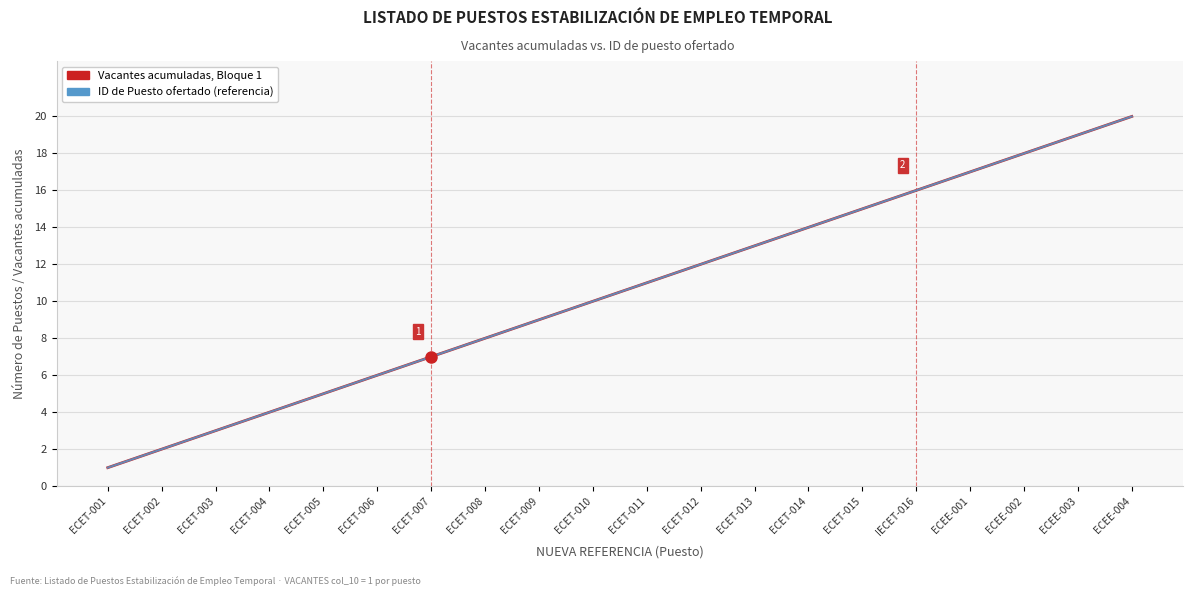

Does the chart have visible grid lines?

Yes